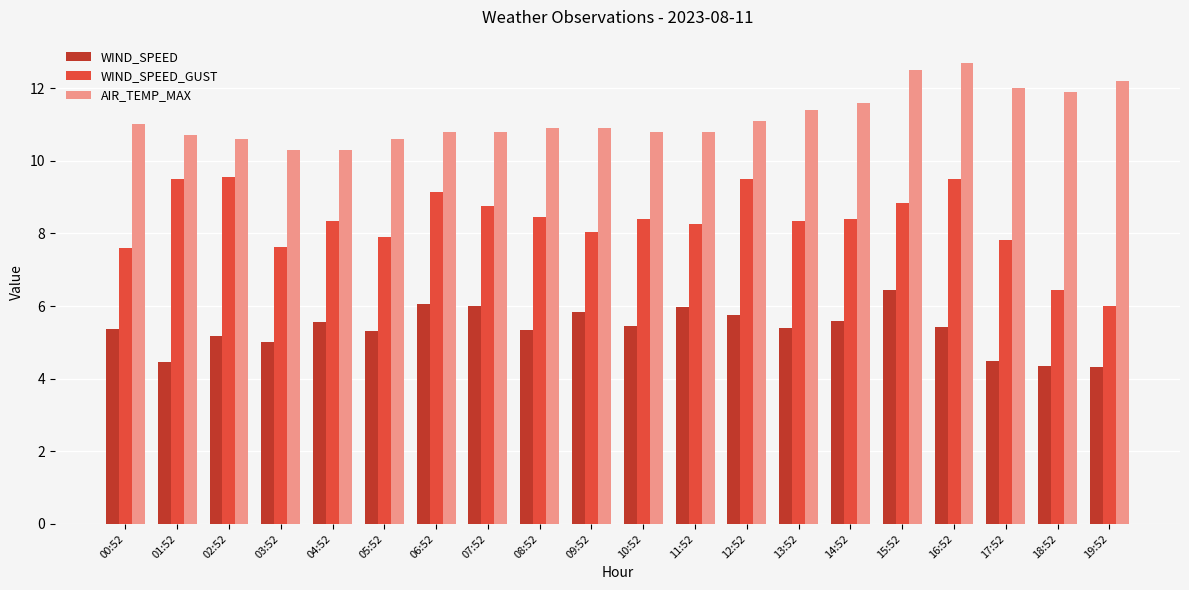

What is the value of the AIR_TEMP_MAX bar at the 8th from the left?

10.8